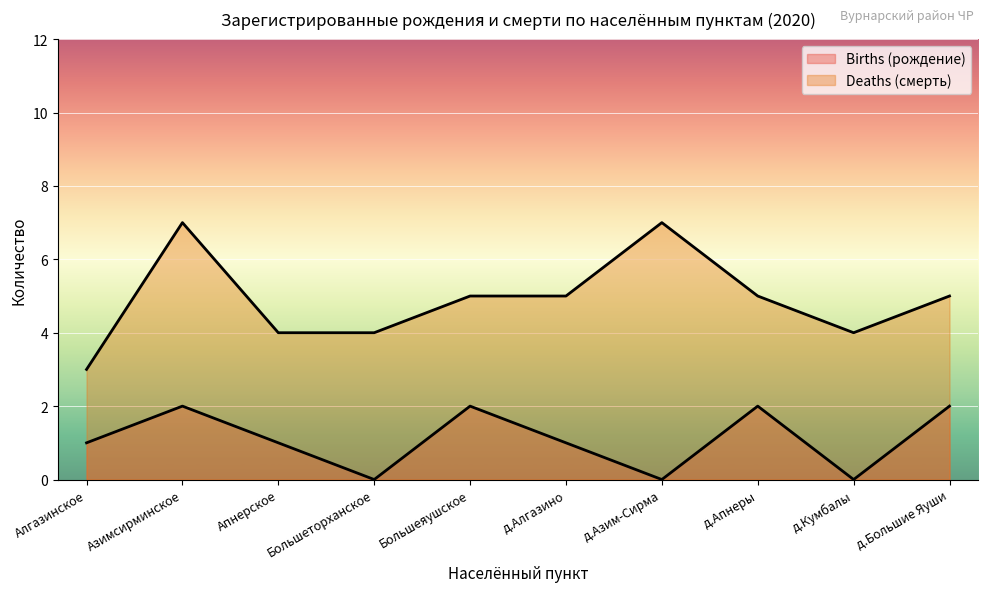

Where does the Deaths (смерть) series first go above 5?

Азимсирминское